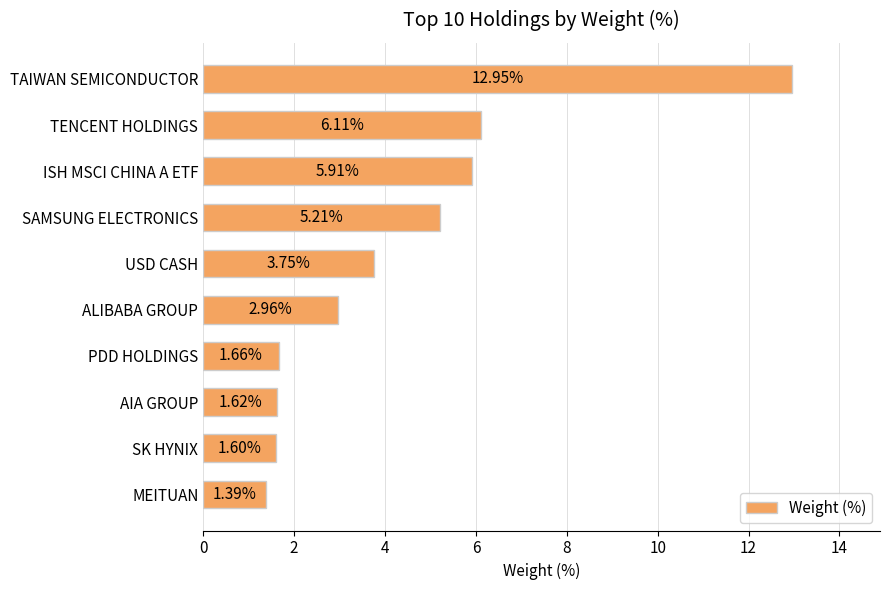

What is the label of the 3rd bar from the bottom?

AIA GROUP